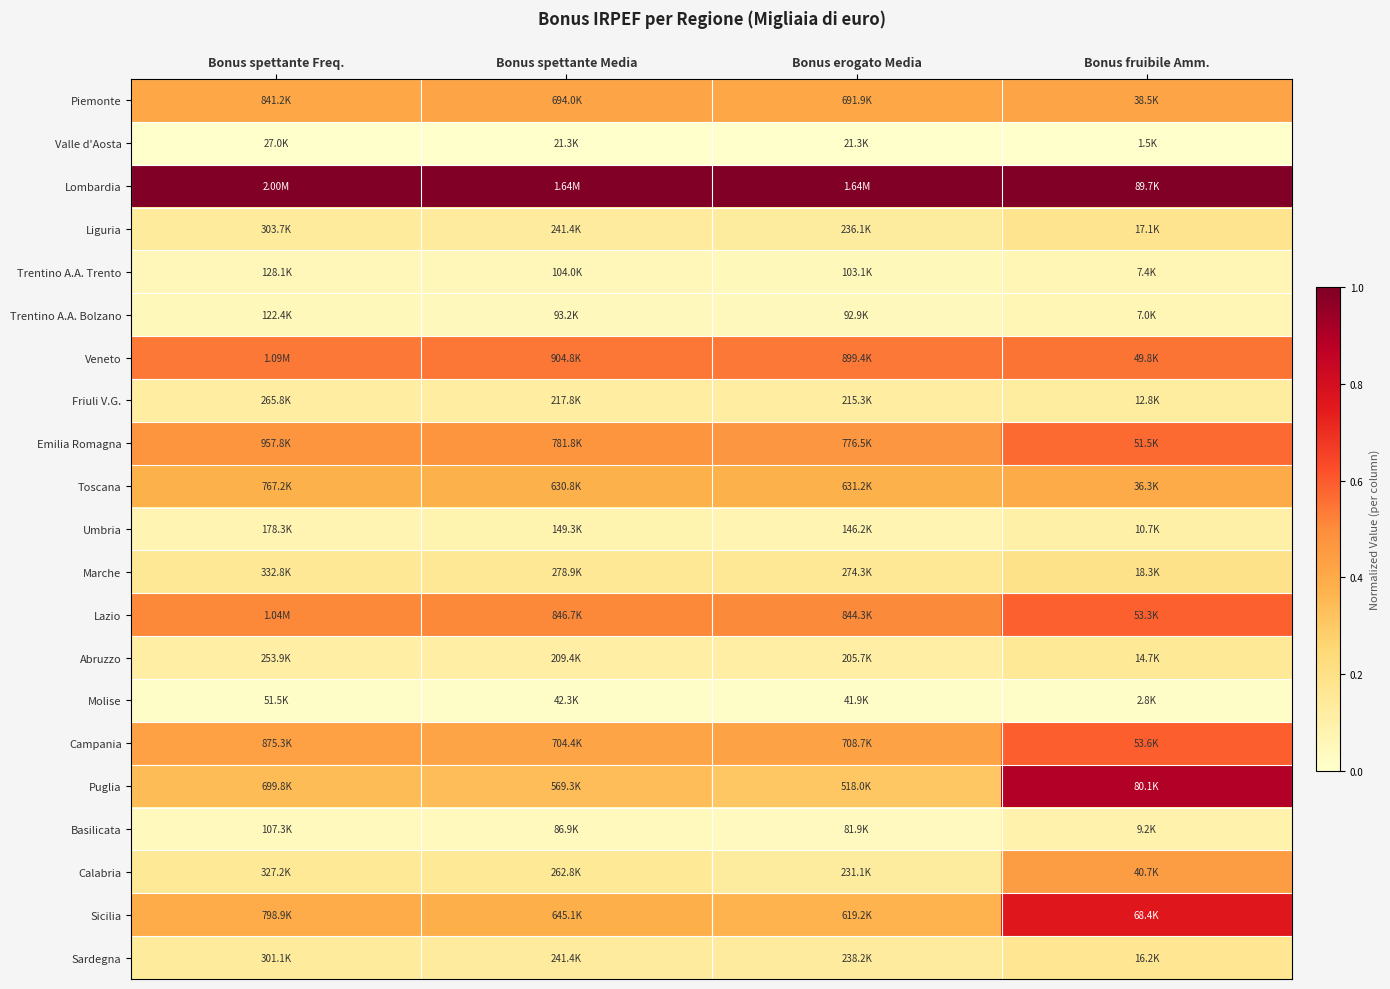

Which series has the largest total across all categories?

Lombardia